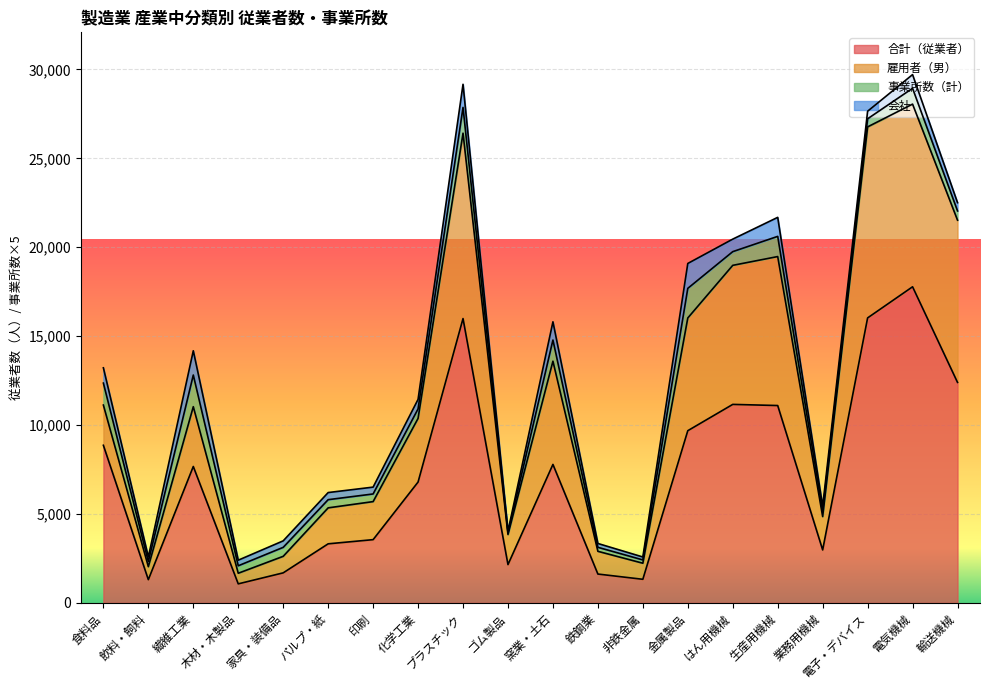

Which series has the largest range (max minus min)?

雇用者（男）